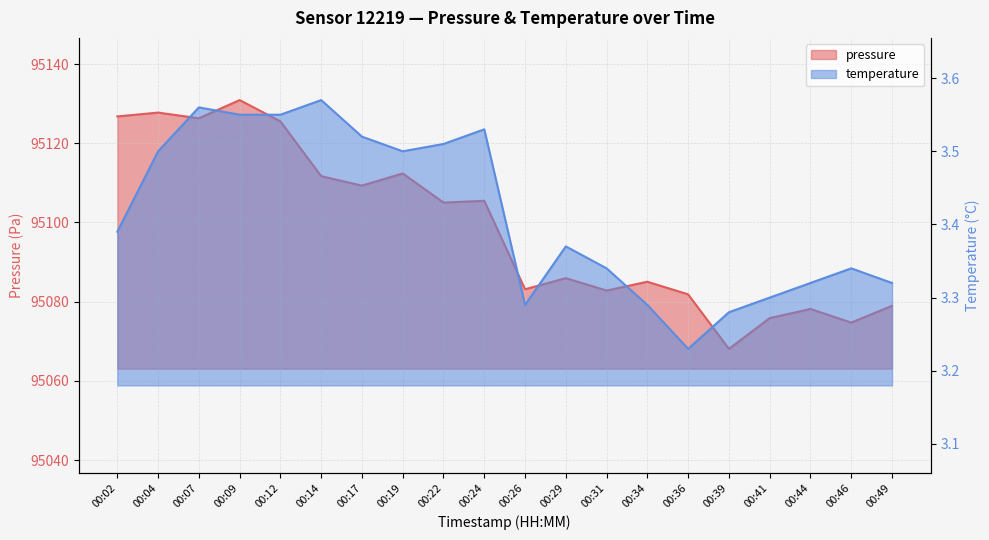

How many data points does each series have?

20